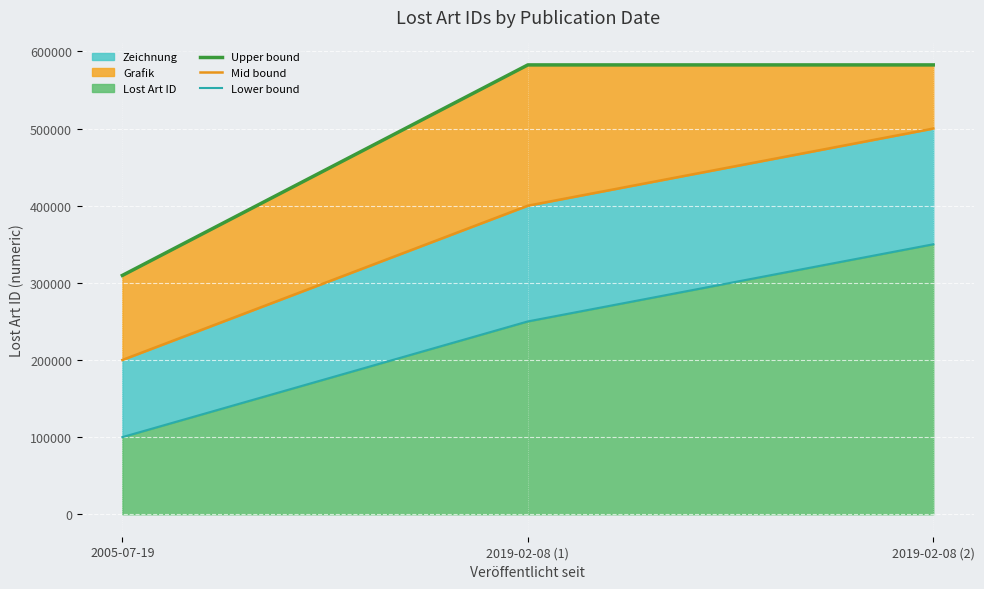

List the series in order of their peak value, highest first.

Upper bound, Mid bound, Lower bound